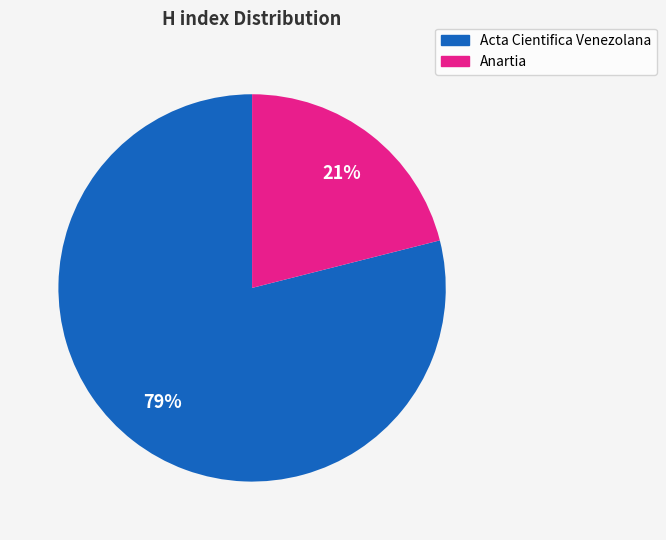

To the nearest percent, what is the difference between the Acta Cientifica Venezolana and Anartia slice percentages?

58%